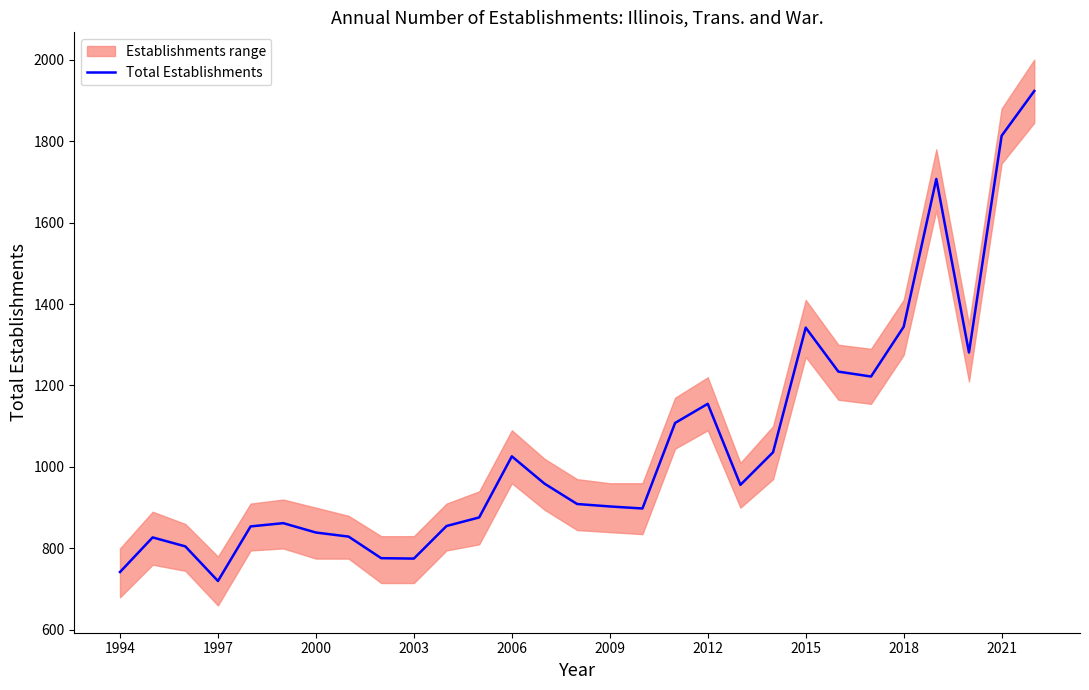

How many values are below 909?

14